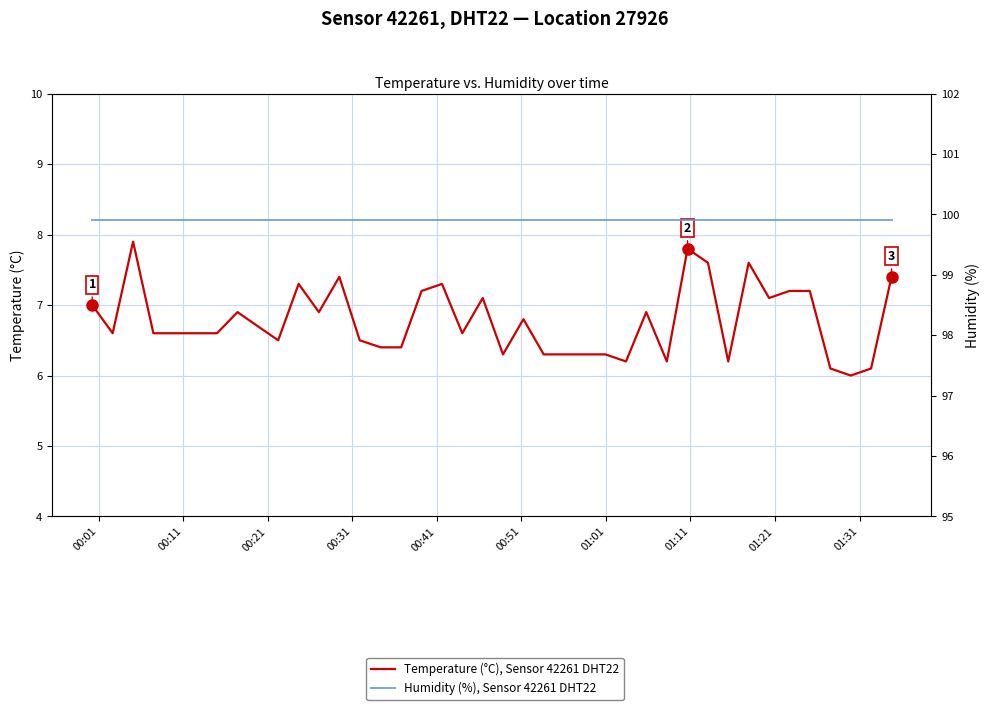

What is the minimum value for Humidity (%), Sensor 42261 DHT22?

99.9